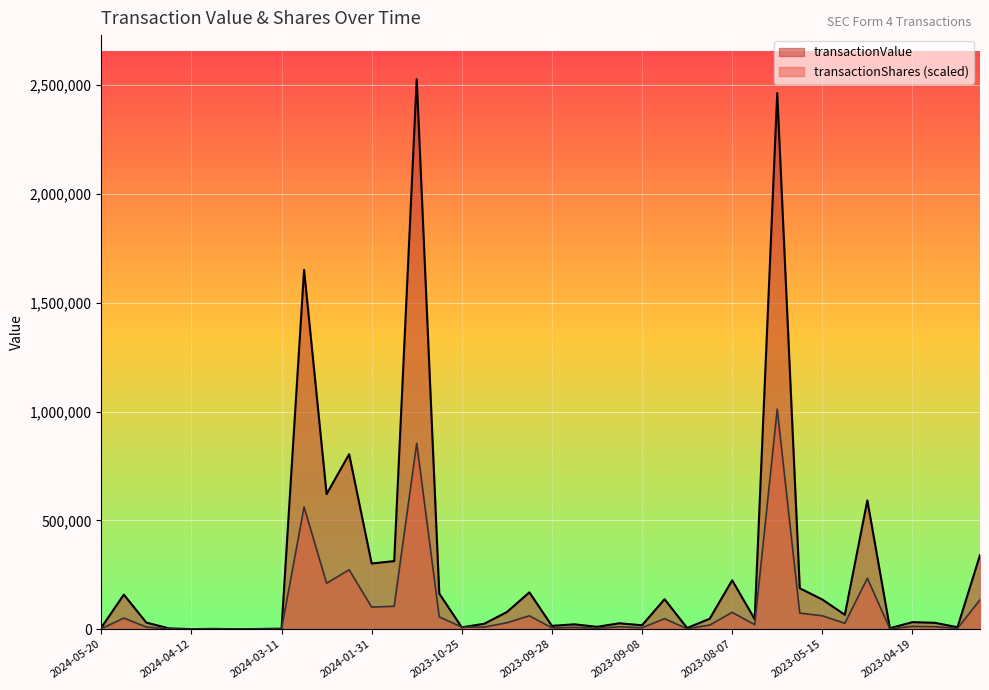

Where do transactionShares and transactionValue first cross each other?

2023-12-05 and 2023-10-25